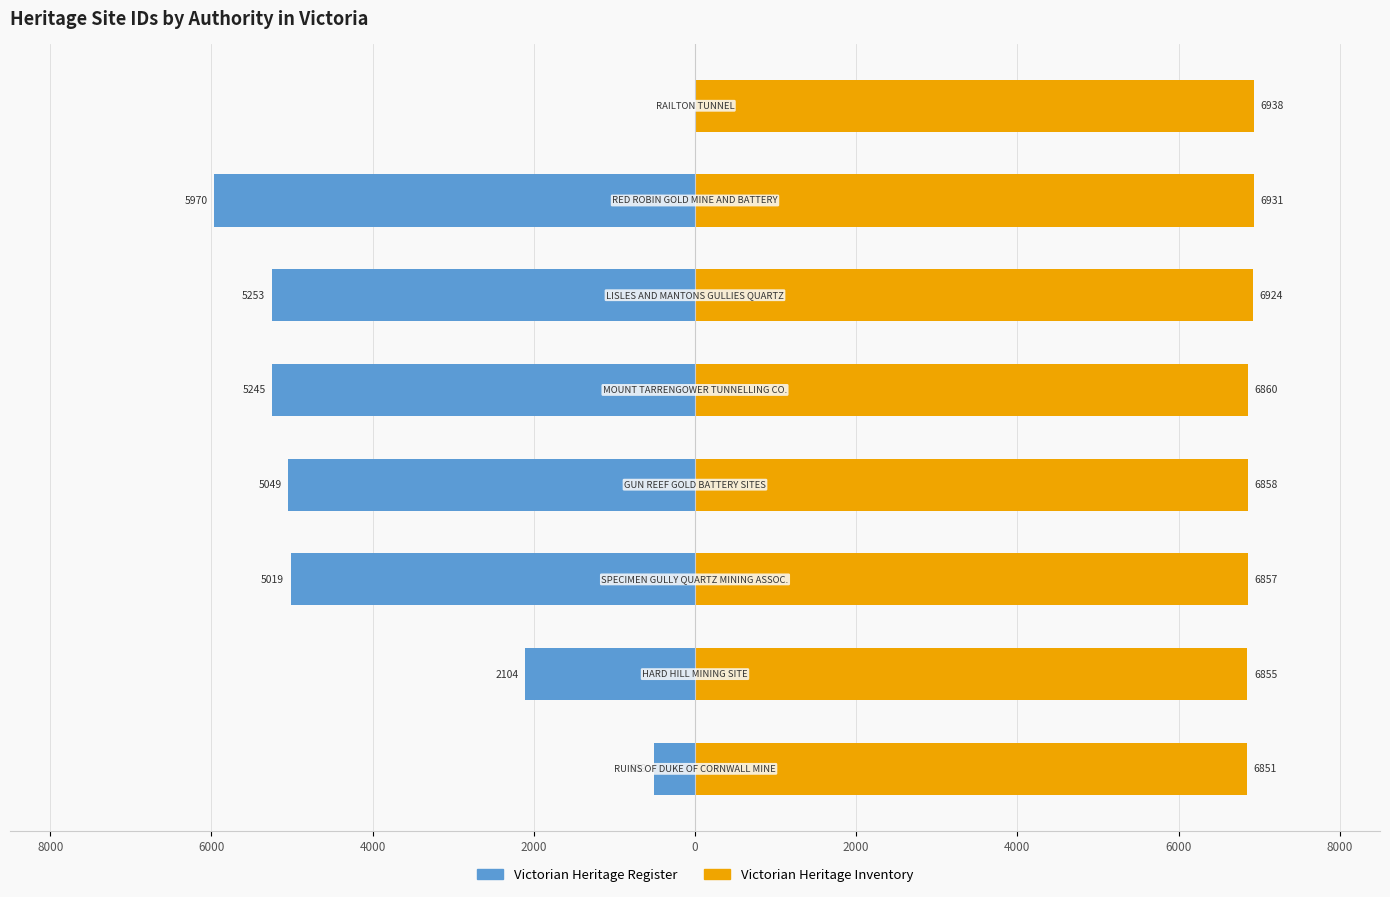

Rank the series by their maximum value, from lowest to highest.

Victorian Heritage Register, Victorian Heritage Inventory